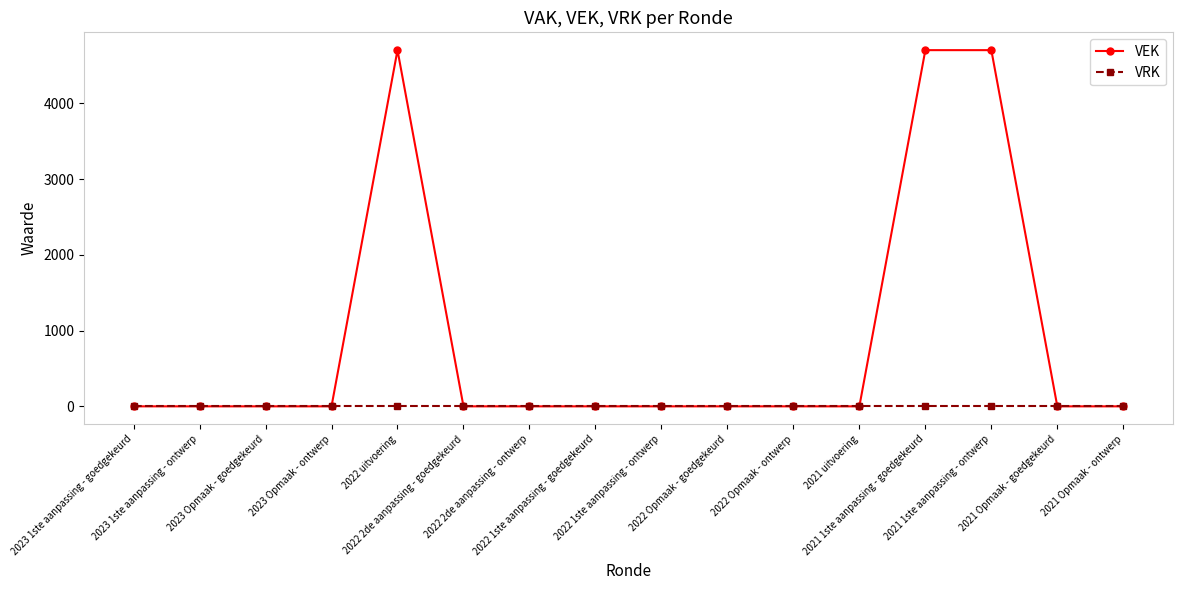

The VRK series shows 0 at 2022 Opmaak - ontwerp. True or false?

True